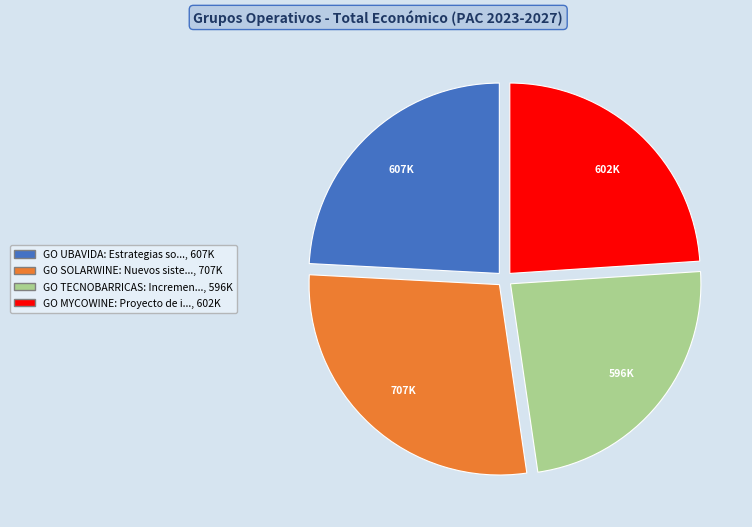

Which slice is the largest?

GO SOLARWINE